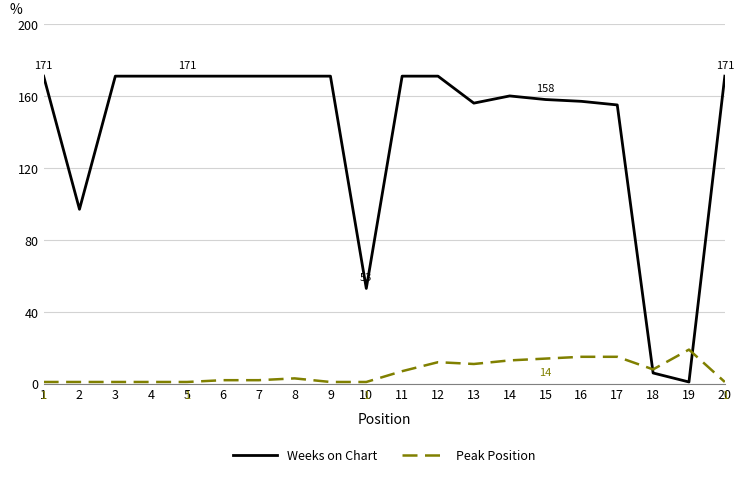

Is it true that Peak Position equals 1 at 10?

True